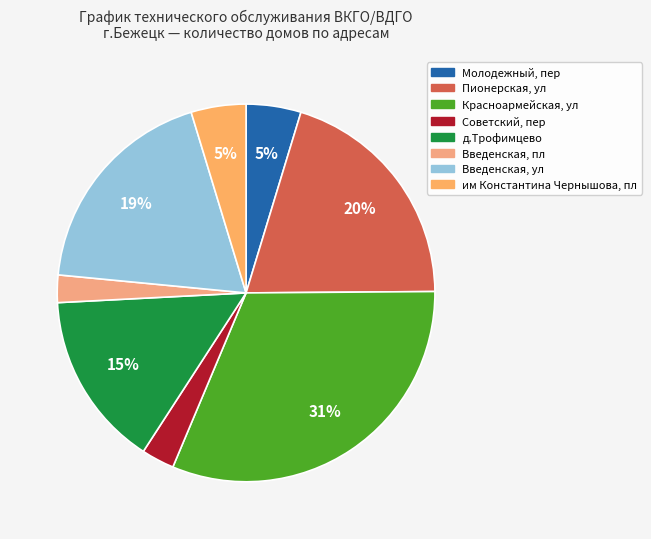

Is Введенская, ул the majority of the pie?

No